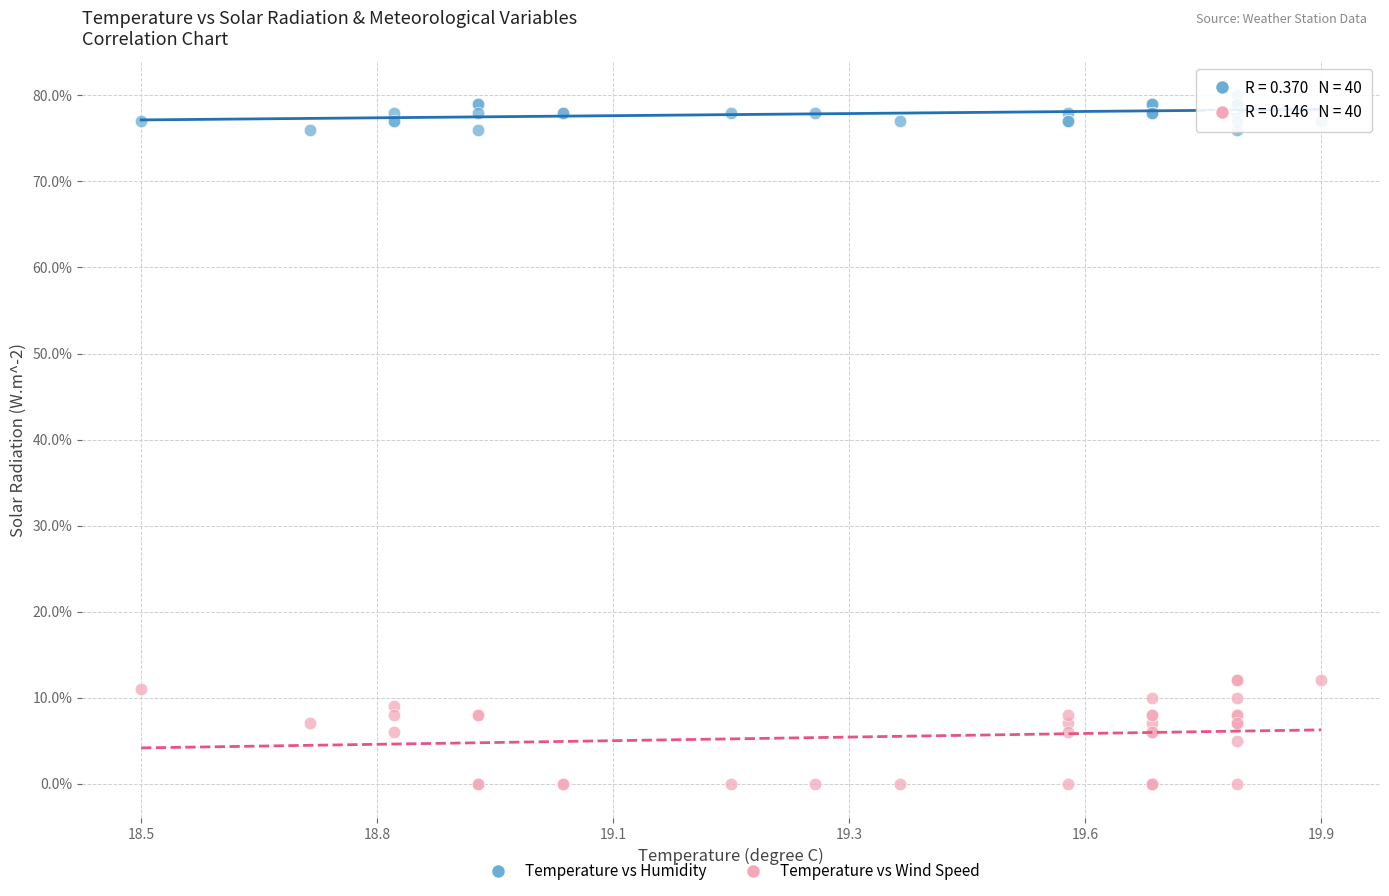

What are all the series names shown in the legend?

Temperature vs Humidity, Temperature vs Wind Speed